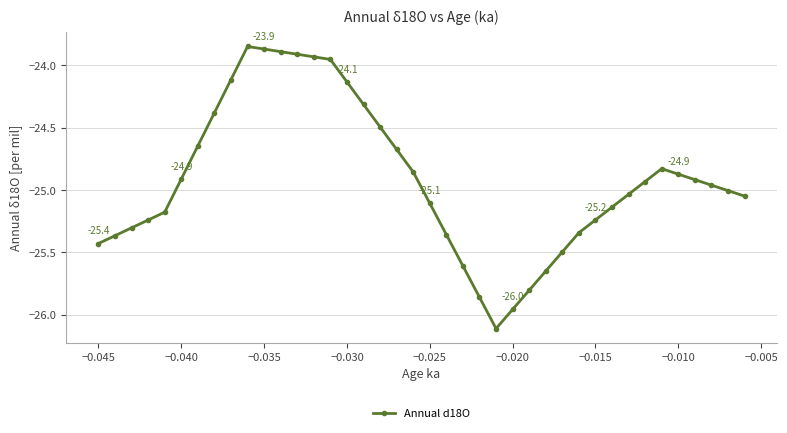

What is the value of the 17th point from the left?

-24.3